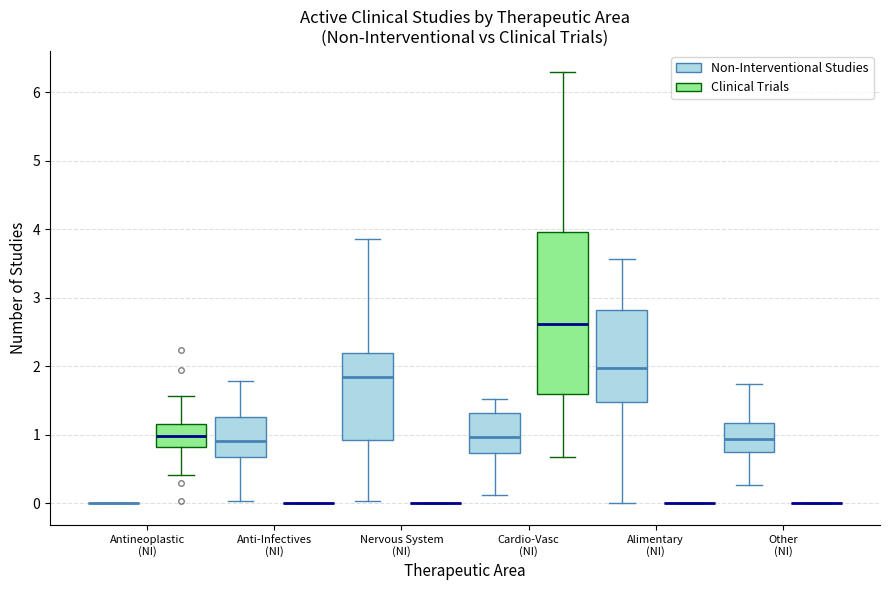

Reading left to right, read every box against the y-axis: the position of its median line, the range the box covers, and the ends of its whiskers. The values are not printed on the chart, so give them approximately, as read against the axis.

Antineoplastic (NI) (Non-Interventional Studies): box collapsed to a line at 0.0, whiskers 0.0 to 0.0
Antineoplastic (NI) (Clinical Trials): median 1.0, box 0.8 to 1.2, whiskers 0.4 to 1.6
Anti-Infectives (NI) (Non-Interventional Studies): median 0.9, box 0.7 to 1.3, whiskers 0.0 to 1.8
Anti-Infectives (NI) (Clinical Trials): box collapsed to a line at 0.0, whiskers 0.0 to 0.0
Nervous System (NI) (Non-Interventional Studies): median 1.8, box 0.9 to 2.2, whiskers 0.0 to 3.9
Nervous System (NI) (Clinical Trials): box collapsed to a line at 0.0, whiskers 0.0 to 0.0
Cardio-Vasc (NI) (Non-Interventional Studies): median 1.0, box 0.7 to 1.3, whiskers 0.1 to 1.5
Cardio-Vasc (NI) (Clinical Trials): median 2.6, box 1.6 to 4.0, whiskers 0.7 to 6.3
Alimentary (NI) (Non-Interventional Studies): median 2.0, box 1.5 to 2.8, whiskers 0.0 to 3.6
Alimentary (NI) (Clinical Trials): box collapsed to a line at 0.0, whiskers 0.0 to 0.0
Other (NI) (Non-Interventional Studies): median 0.9, box 0.7 to 1.2, whiskers 0.3 to 1.7
Other (NI) (Clinical Trials): box collapsed to a line at 0.0, whiskers 0.0 to 0.0